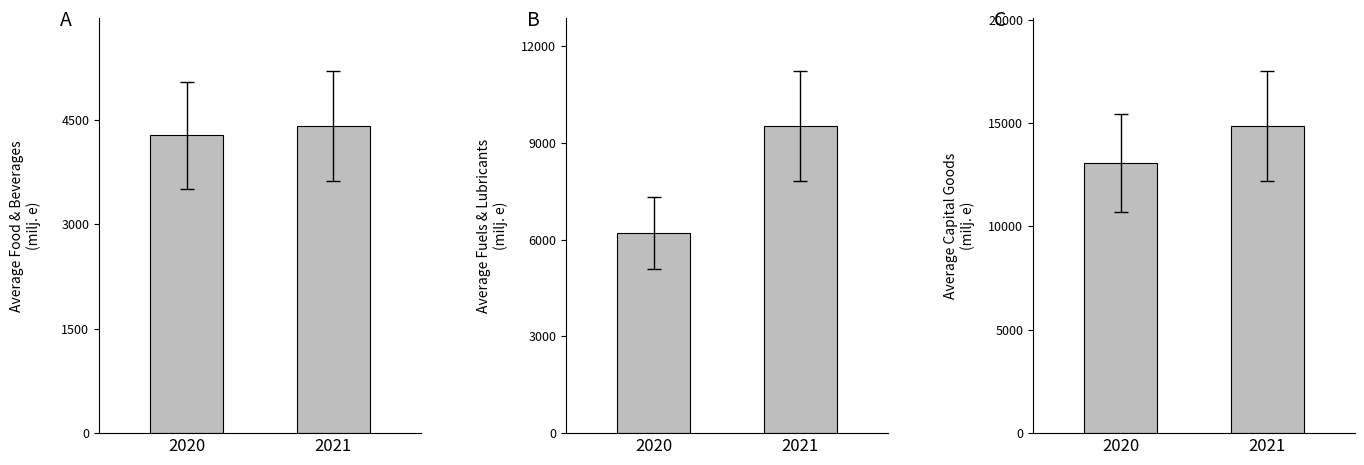

At which category does the chart reach its peak across all series?

2021